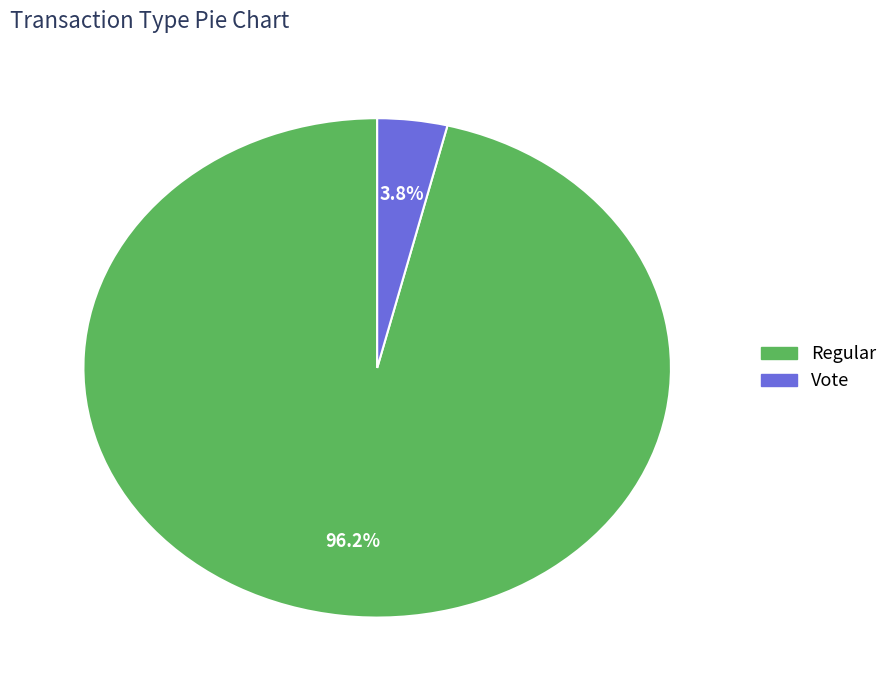

Which has a higher value, Regular or Vote?

Regular